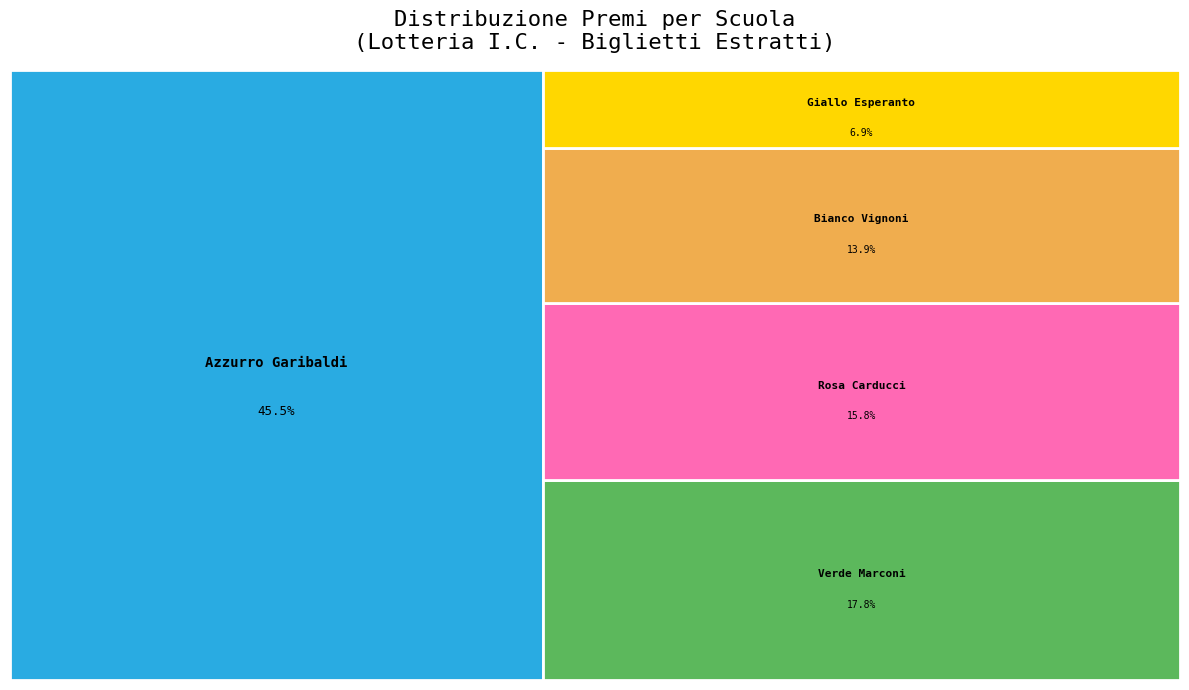

To the nearest percent, what is the average slice percentage?

20%